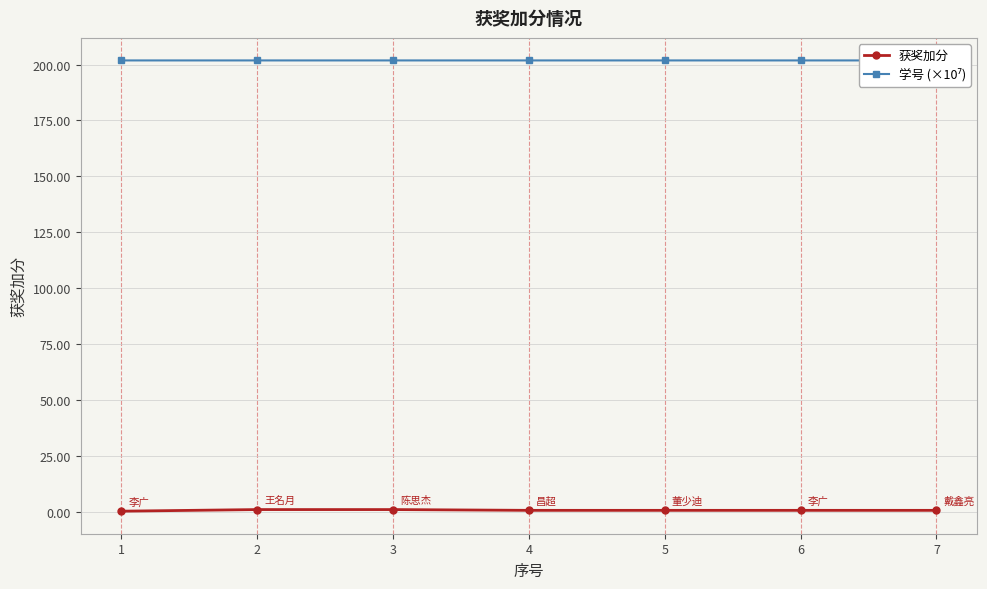

Which series has the largest total across all categories?

学号 (×10⁷)